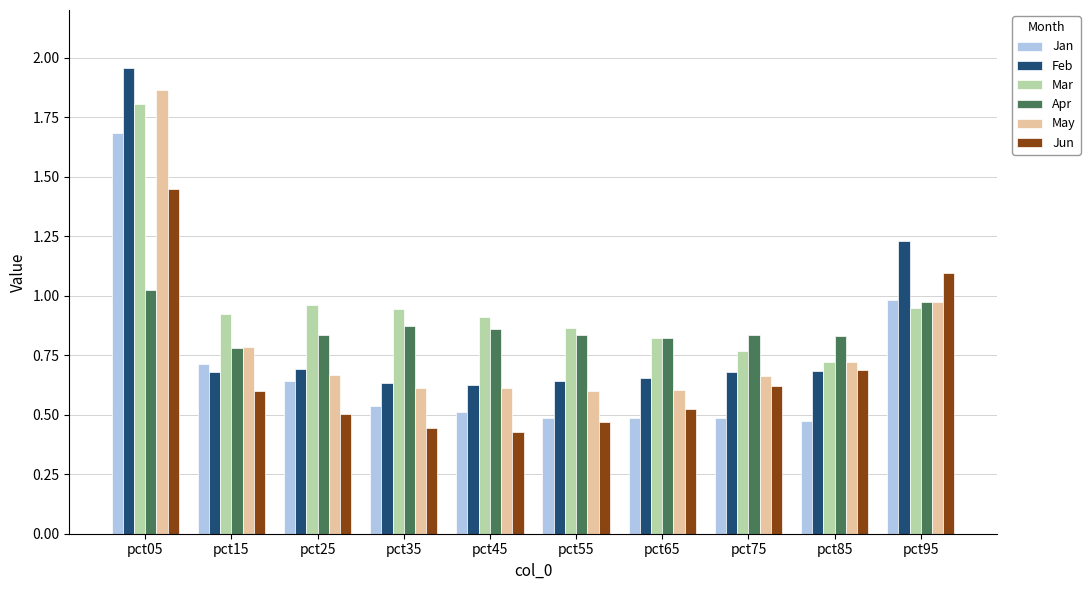

What is the spread (max minus min) of values at pct65?

0.3